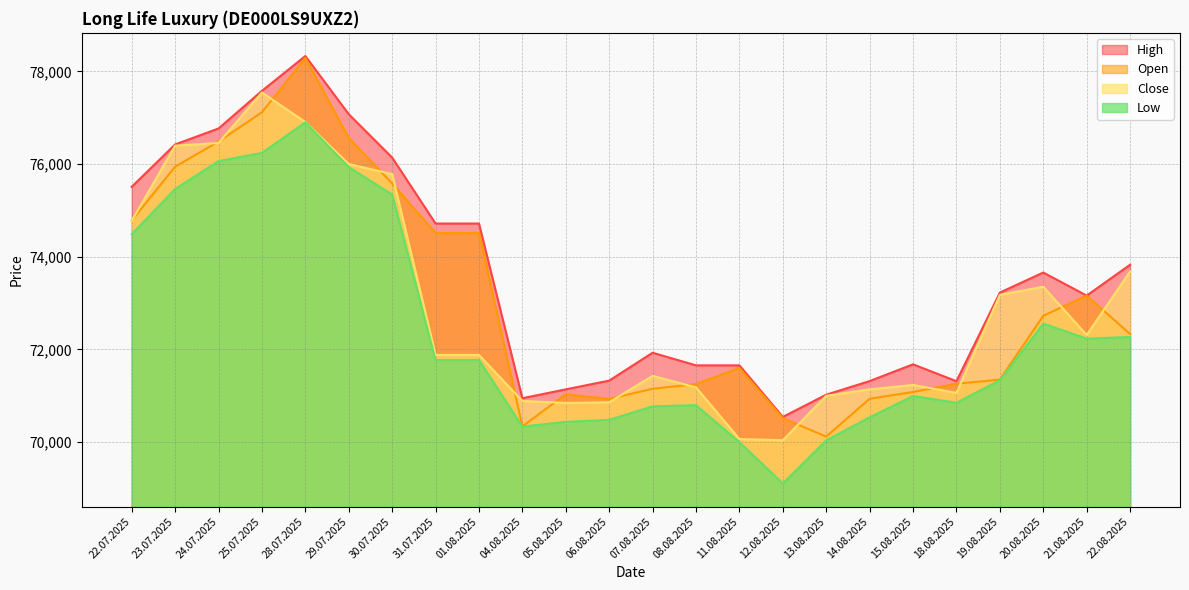

Reading left to right, list all the values displayed in this chart.

High: 22.07.2025=75509	23.07.2025=76423	24.07.2025=76767	25.07.2025=77579	28.07.2025=78330	29.07.2025=77076	30.07.2025=76140	31.07.2025=74717	01.08.2025=74717	04.08.2025=70949	05.08.2025=71140	06.08.2025=71329	07.08.2025=71930	08.08.2025=71658	11.08.2025=71658	12.08.2025=70546	13.08.2025=71025	14.08.2025=71319	15.08.2025=71680	18.08.2025=71316	19.08.2025=73228	20.08.2025=73660	21.08.2025=73163	22.08.2025=73828
Close: 22.07.2025=74775	23.07.2025=76396	24.07.2025=76454	25.07.2025=77544	28.07.2025=76907	29.07.2025=76001	30.07.2025=75783	31.07.2025=71883	01.08.2025=71883	04.08.2025=70890	05.08.2025=70847	06.08.2025=70861	07.08.2025=71431	08.08.2025=71183	11.08.2025=70069	12.08.2025=70043	13.08.2025=71001	14.08.2025=71141	15.08.2025=71235	18.08.2025=71065	19.08.2025=73178	20.08.2025=73354	21.08.2025=72313	22.08.2025=73683
Low: 22.07.2025=74486	23.07.2025=75462	24.07.2025=76064	25.07.2025=76240	28.07.2025=76901	29.07.2025=75935	30.07.2025=75341	31.07.2025=71773	01.08.2025=71773	04.08.2025=70337	05.08.2025=70440	06.08.2025=70483	07.08.2025=70774	08.08.2025=70799	11.08.2025=70001	12.08.2025=69111	13.08.2025=70040	14.08.2025=70538	15.08.2025=70997	18.08.2025=70852	19.08.2025=71337	20.08.2025=72559	21.08.2025=72235	22.08.2025=72270
Open: 22.07.2025=74781	23.07.2025=75943	24.07.2025=76484	25.07.2025=77116	28.07.2025=78290	29.07.2025=76566	30.07.2025=75581	31.07.2025=74512	01.08.2025=74512	04.08.2025=70342	05.08.2025=71035	06.08.2025=70933	07.08.2025=71153	08.08.2025=71254	11.08.2025=71601	12.08.2025=70519	13.08.2025=70121	14.08.2025=70937	15.08.2025=71084	18.08.2025=71263	19.08.2025=71349	20.08.2025=72727	21.08.2025=73163	22.08.2025=72333